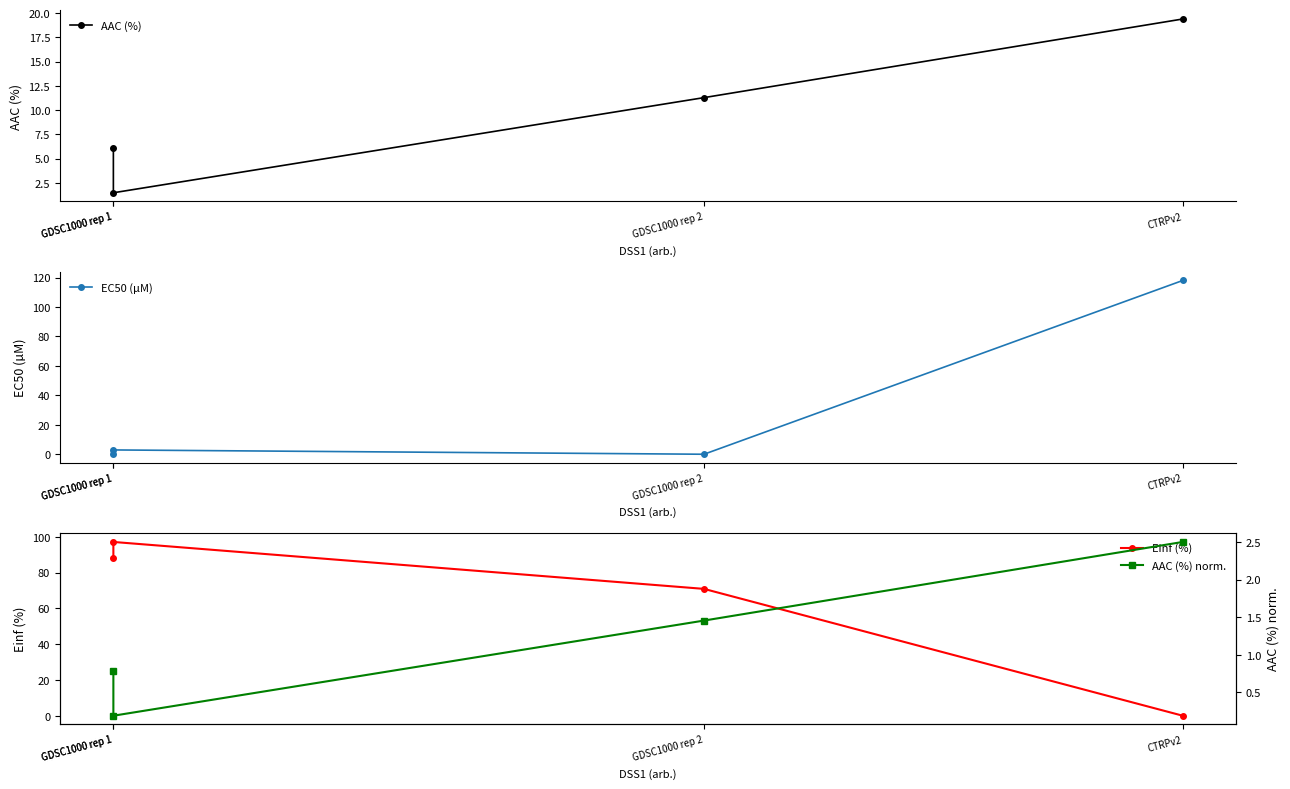

How many lines are shown in the chart?

4